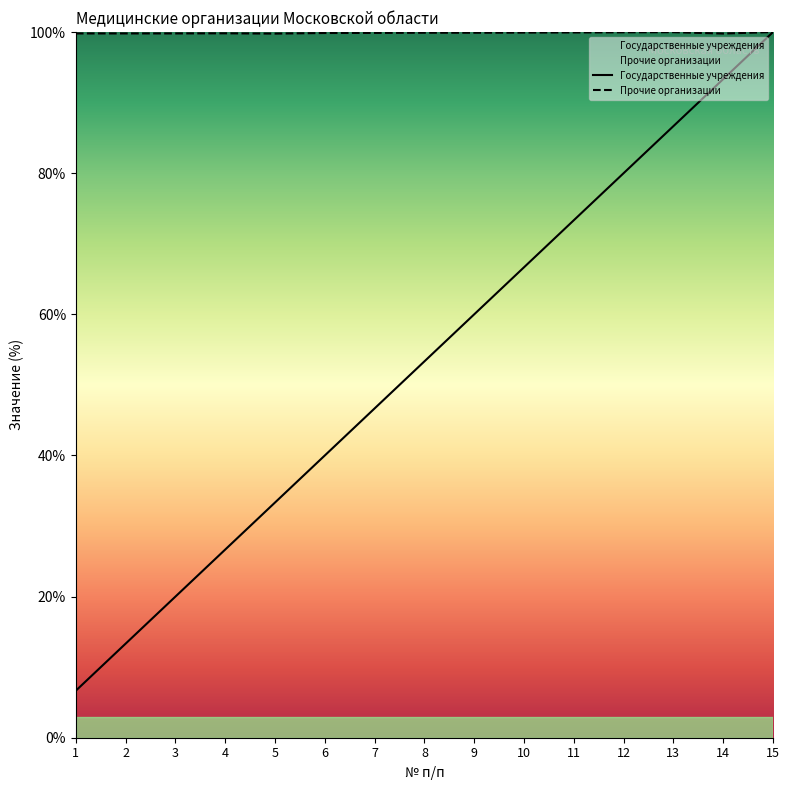

Where does the Государственные учреждения series first go above 53?

8